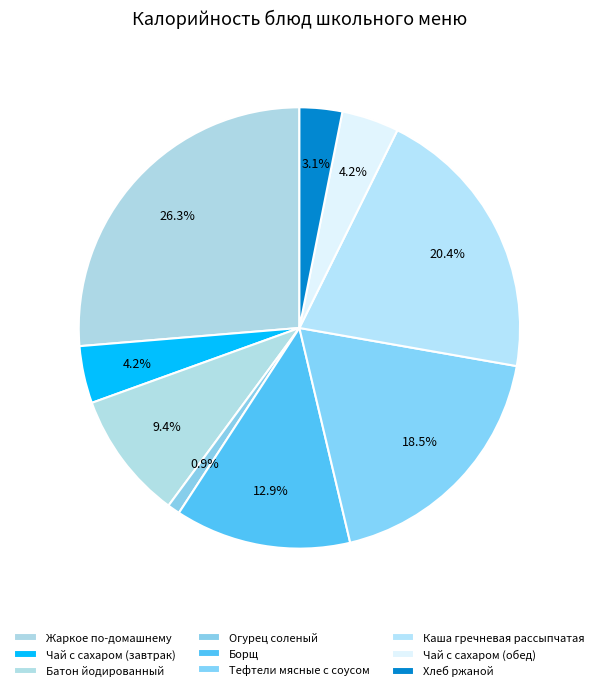

Rank the categories by value from lowest to highest.

Огурец соленый, Хлеб ржаной, Чай с сахаром (завтрак), Чай с сахаром (обед), Батон йодированный, Борщ, Тефтели мясные с соусом, Каша гречневая рассыпчатая, Жаркое по-домашнему